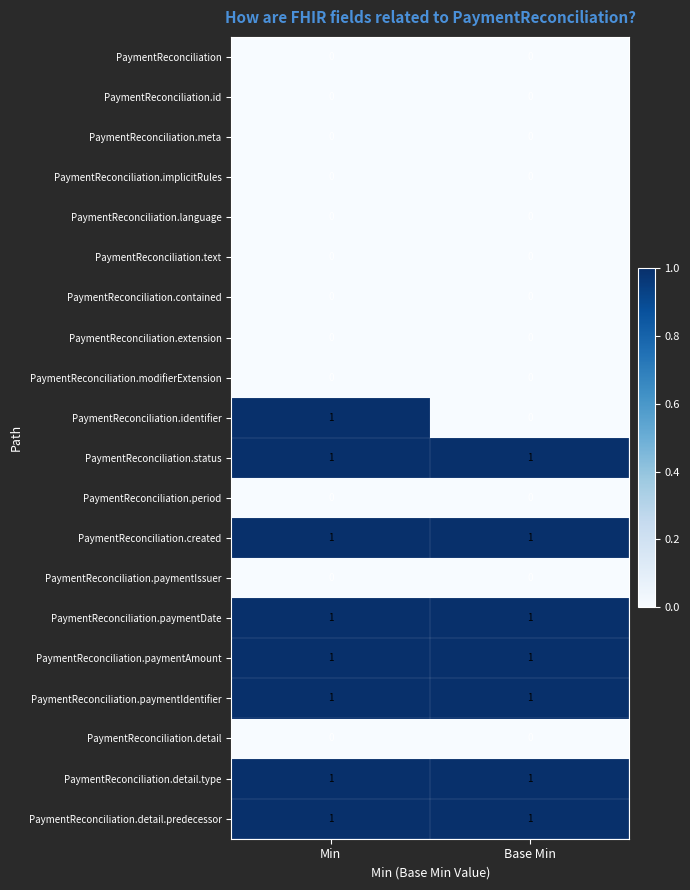

Is the value of PaymentReconciliation at Min greater than the value of PaymentReconciliation.status at Min?

No